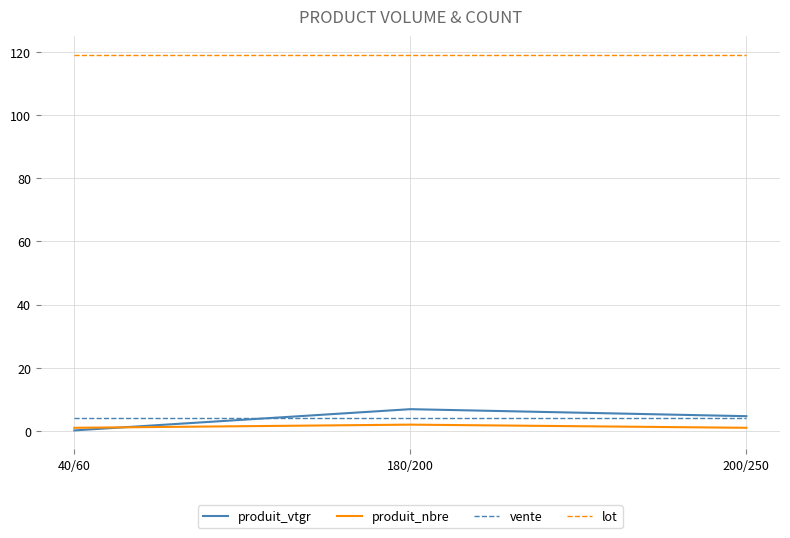

What is the greatest value displayed?

119.0